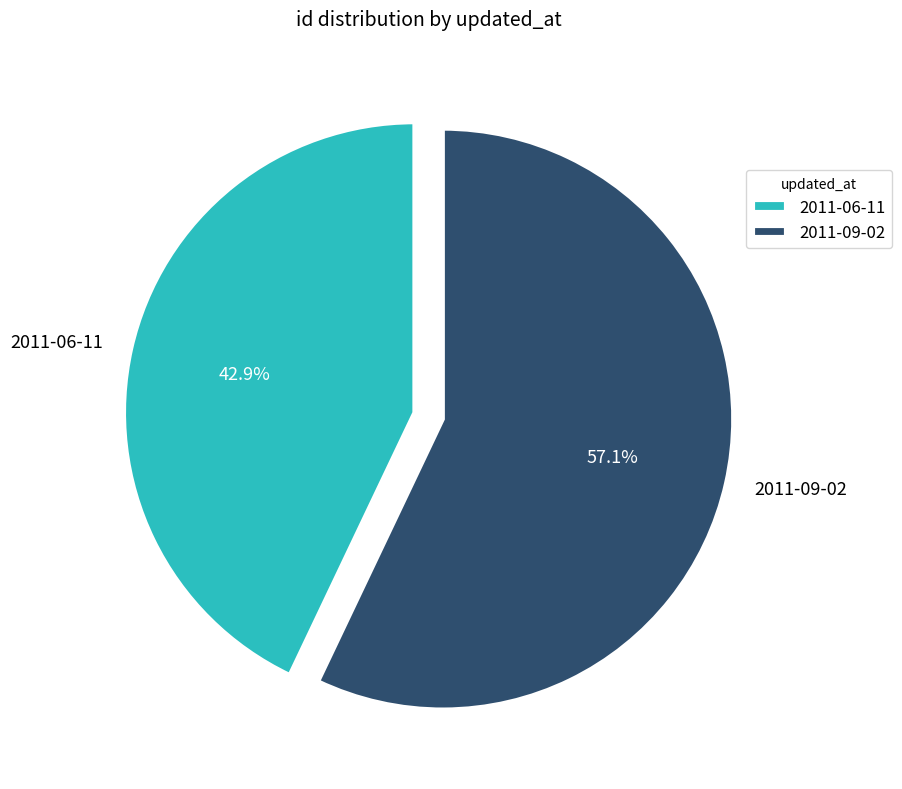

Which category accounts for the majority?

2011-09-02